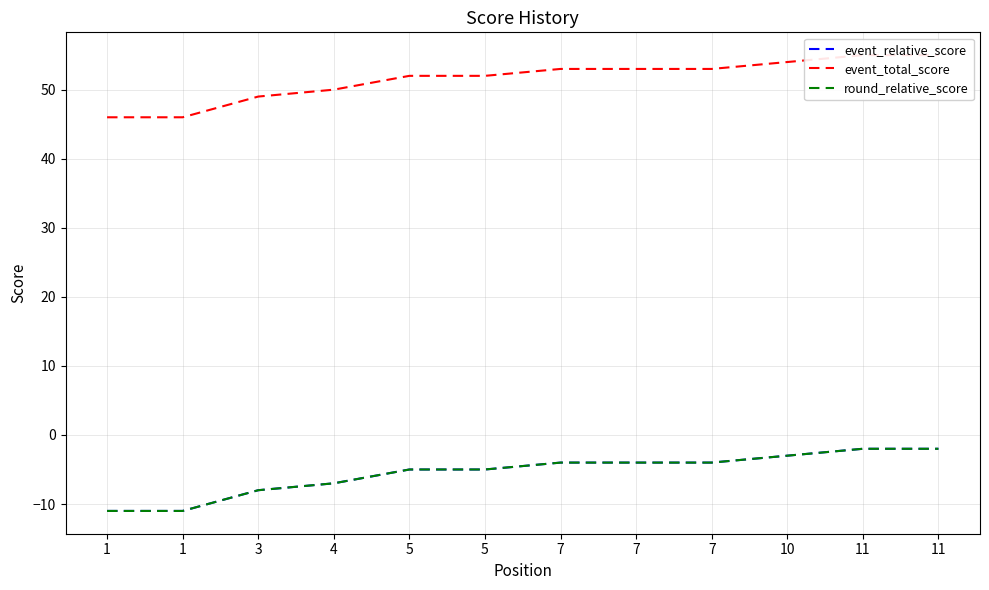

What are all the series names shown in the legend?

event_relative_score, event_total_score, round_relative_score